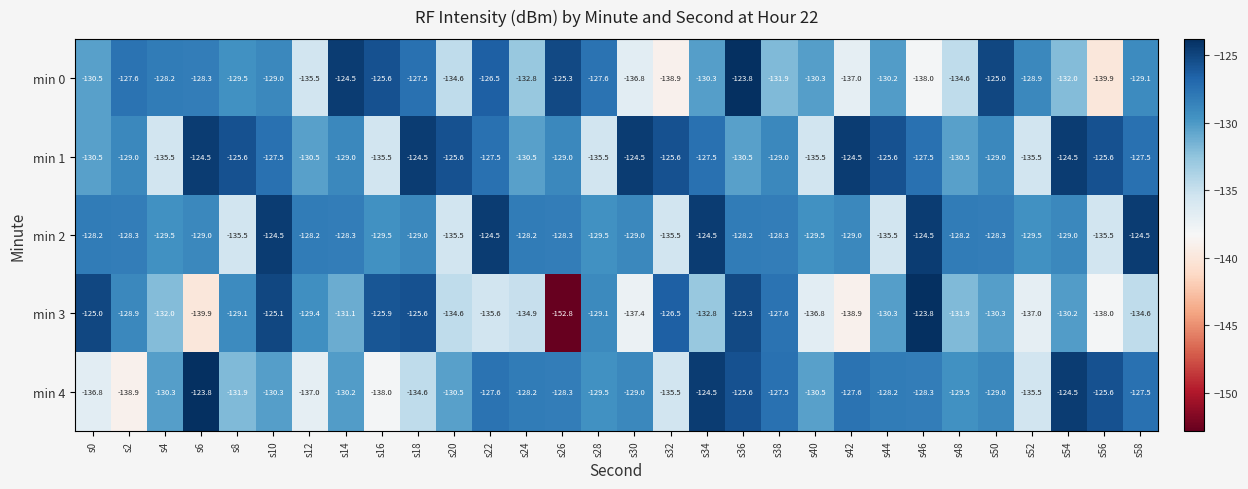

At which category is the sum across all series the highest?

s36